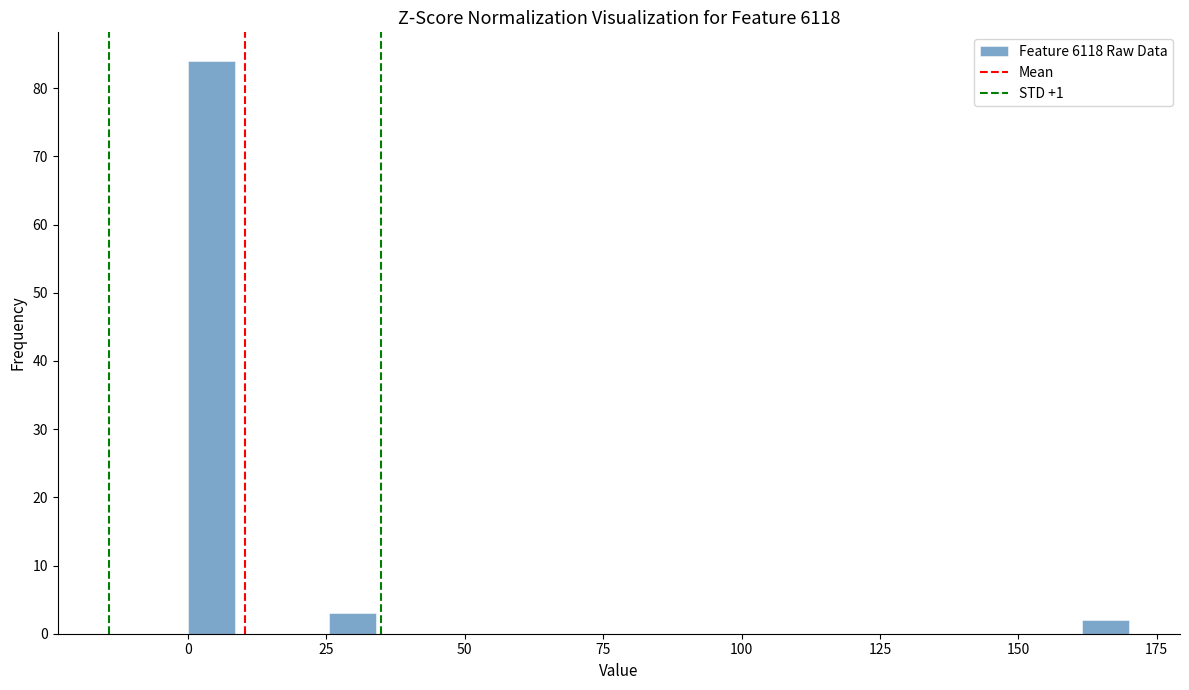

Around what value on the x-axis is the tallest bar? Give the approximate position of its centre, as read against the axis.

5